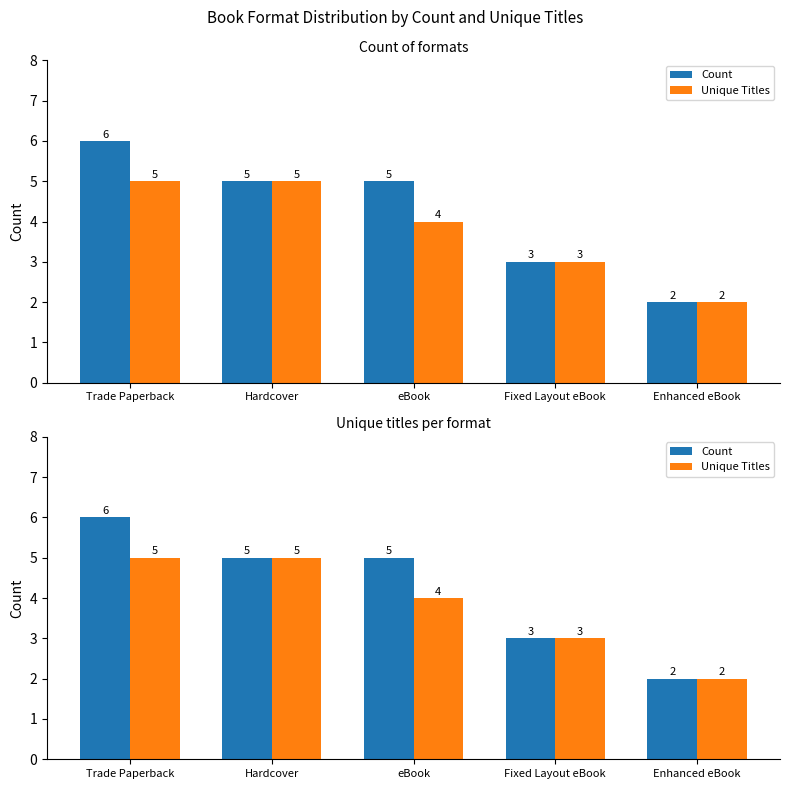

What is the spread (max minus min) of values at Trade Paperback?

1